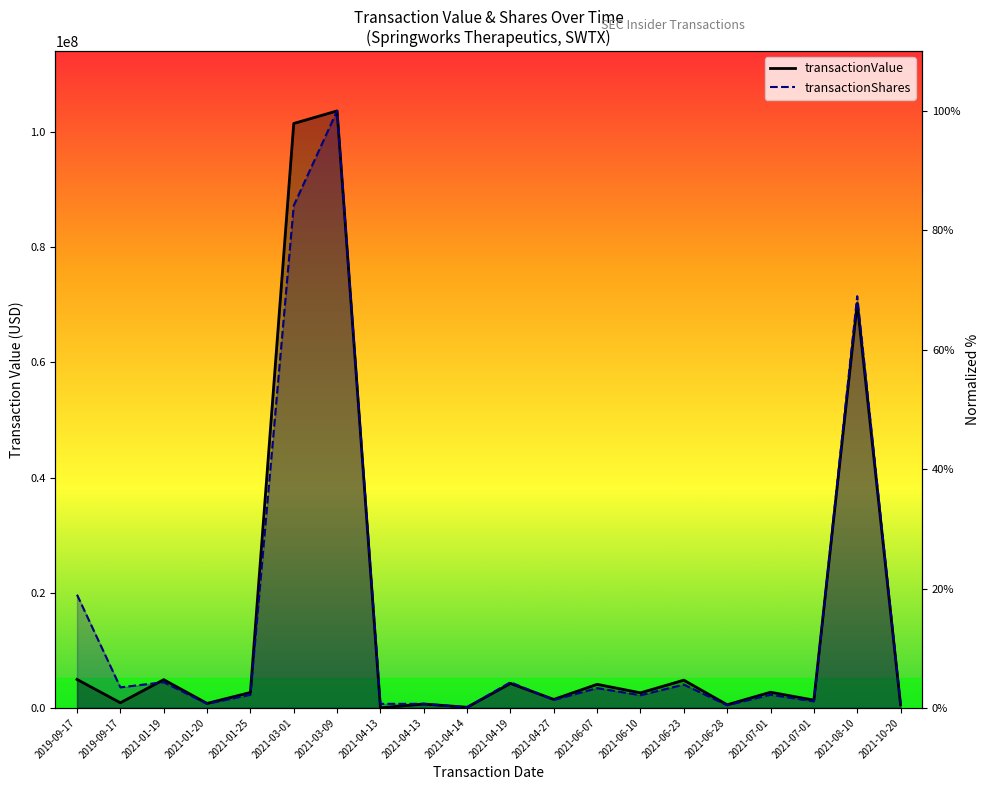

Between 2019-09-17 and 2021-04-14, which series saw the biggest shift?

transactionShares